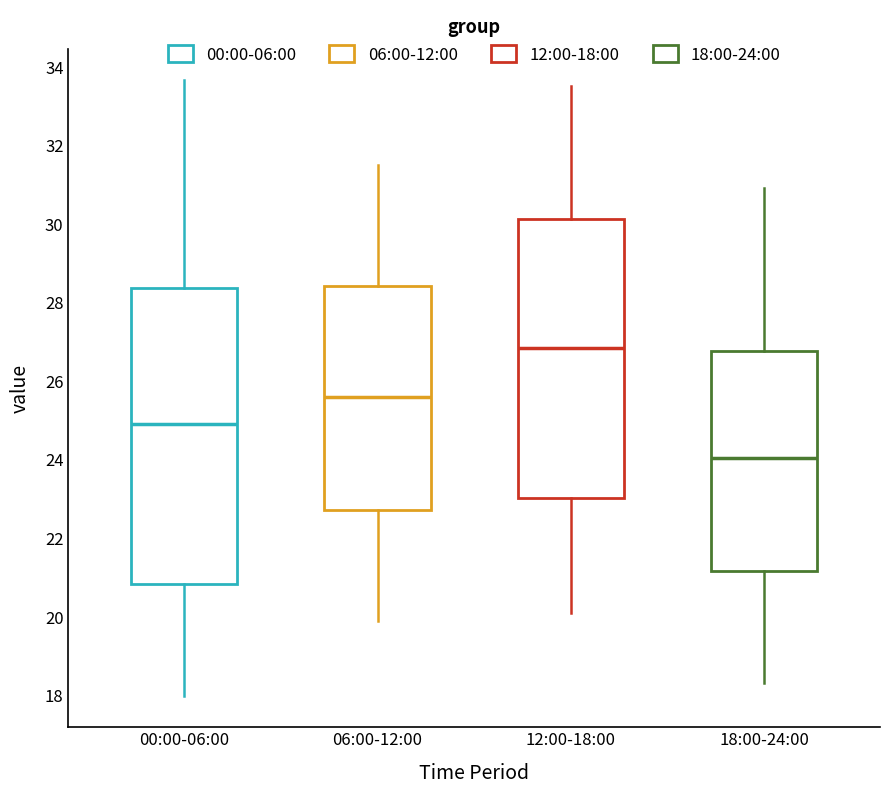

Which box's median line is the highest?

12:00-18:00